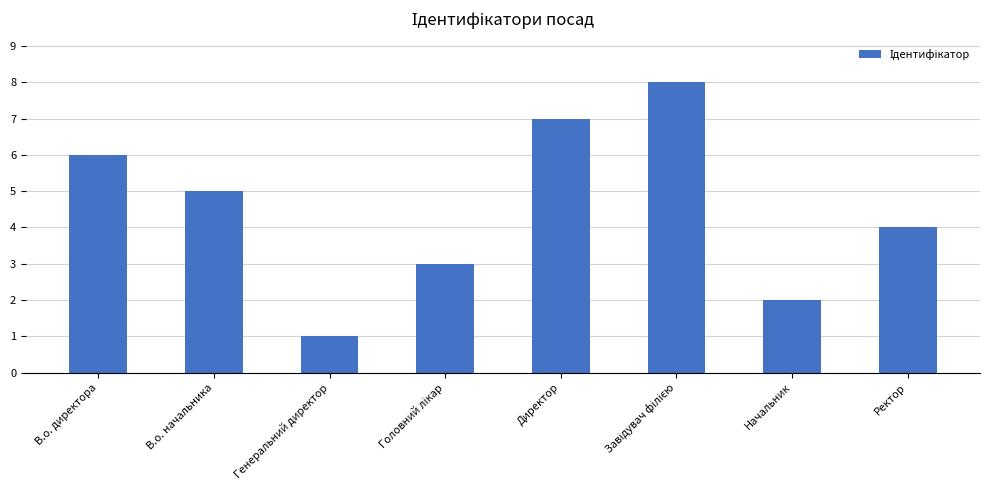

Between Начальник and Ректор, which is larger?

Ректор